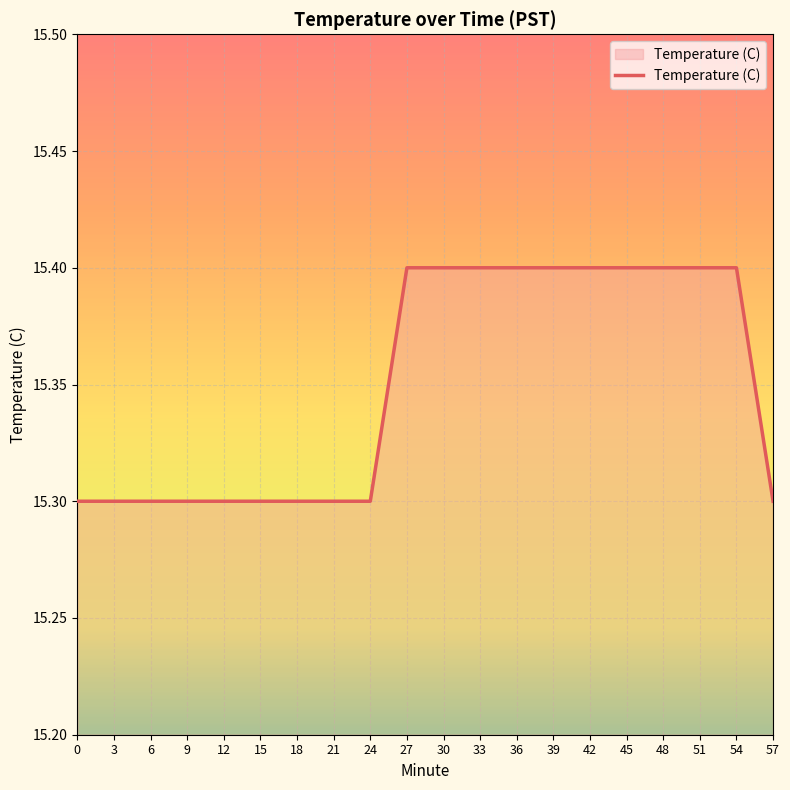

Between 36 and 57, which is larger?

36